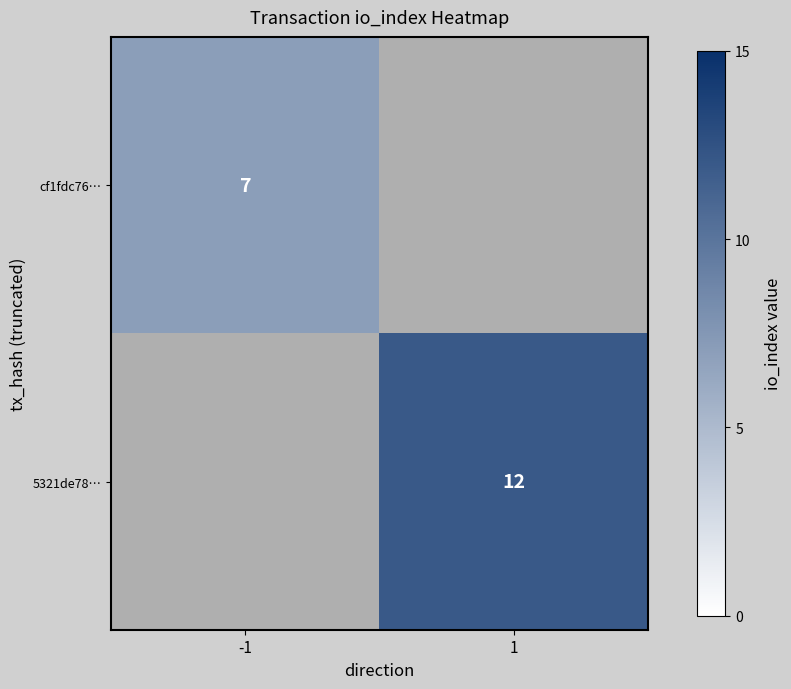

Is the value of cf1fdc76… at -1 greater than the value of 5321de78… at 1?

No